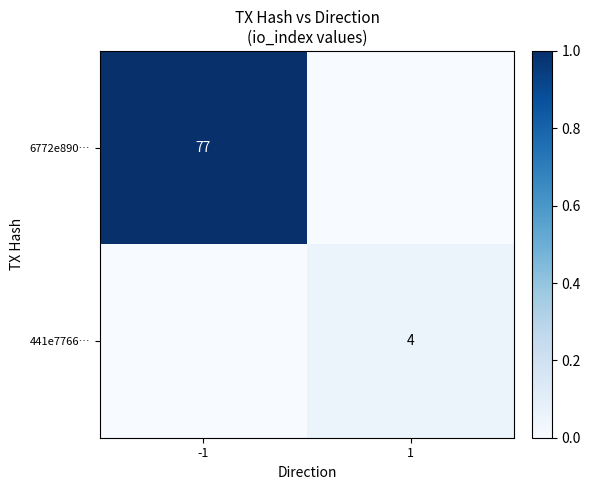

Is it true that 6772e890… equals 77 at -1?

True